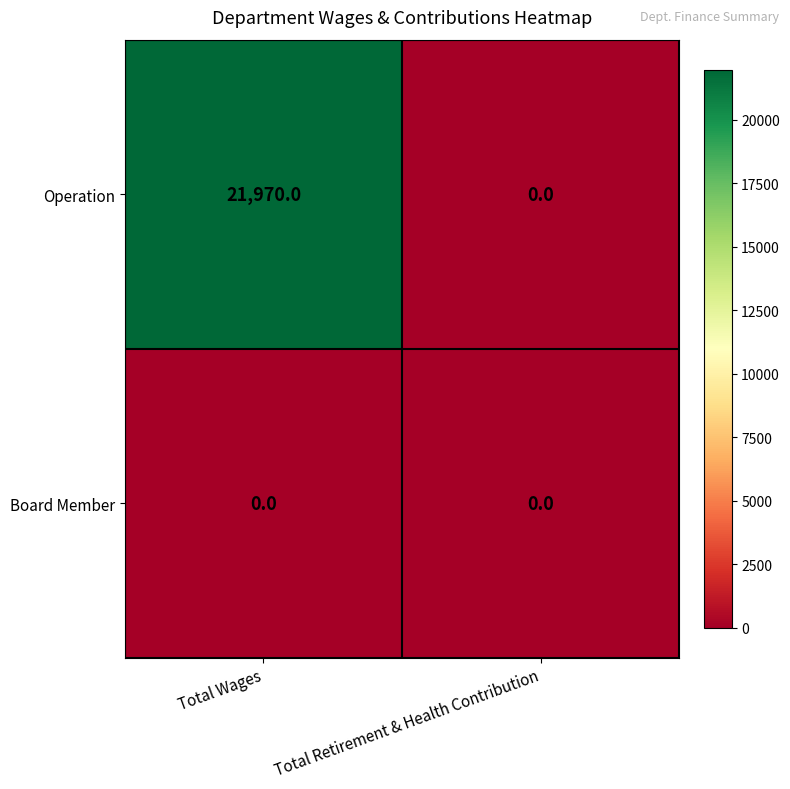

List the series in order of their peak value, highest first.

Operation, Board Member